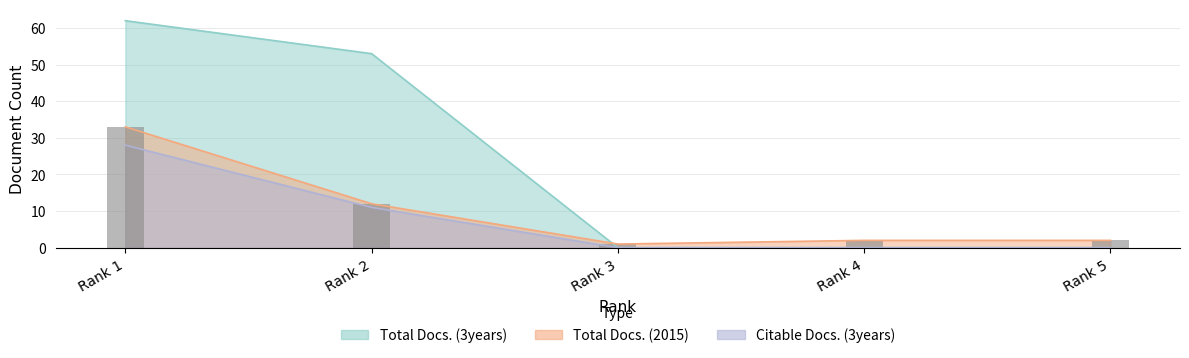

Which series has the largest total across all categories?

Total Docs. (3years)